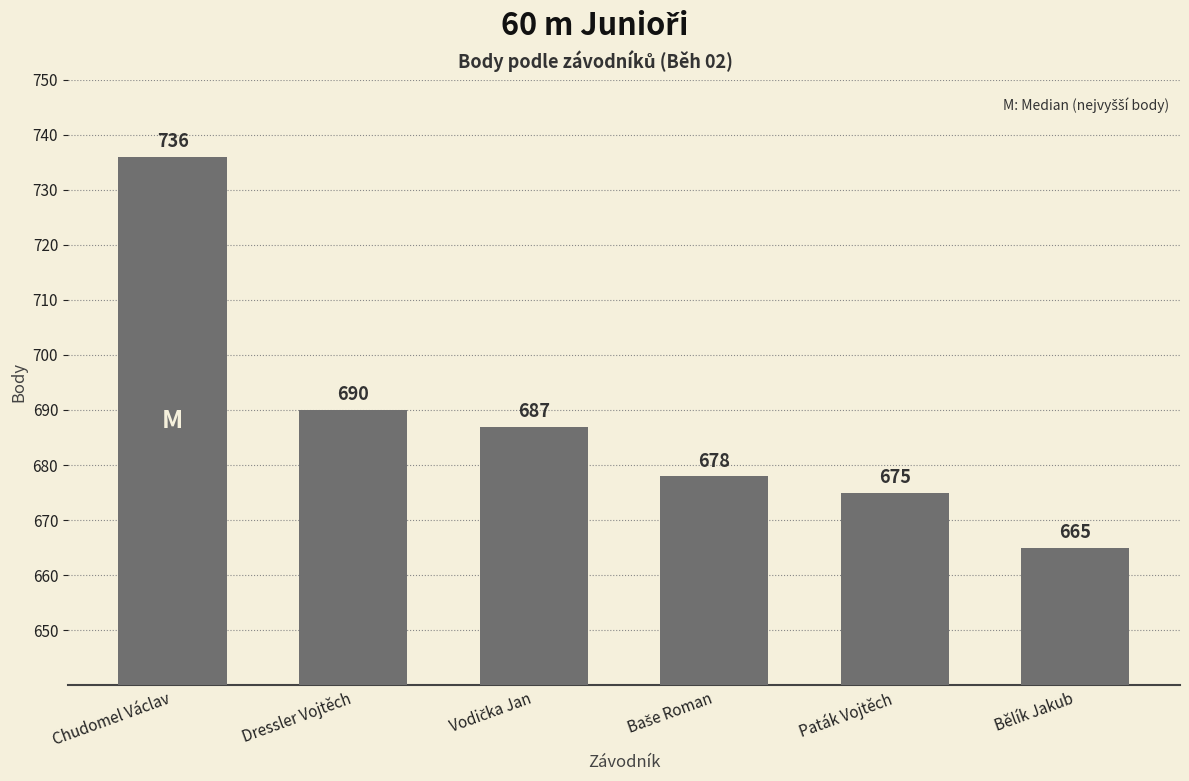

What is the difference between the maximum and minimum values?

71